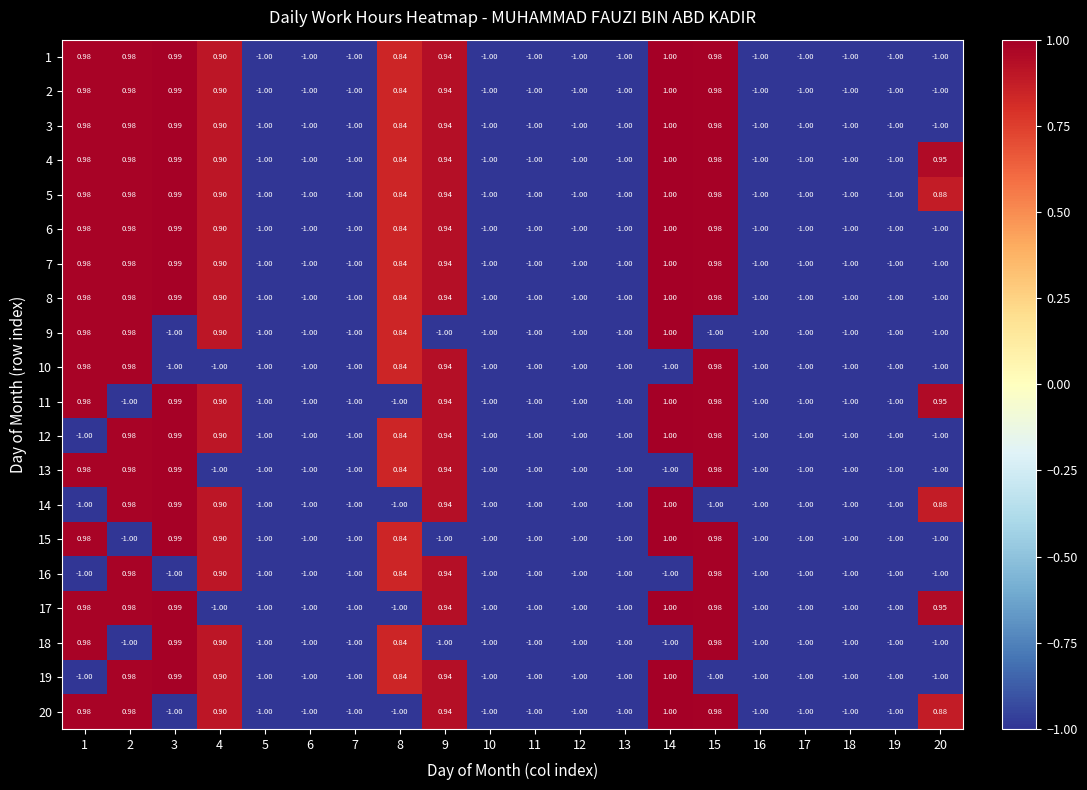

At which category is the sum across all series the highest?

15